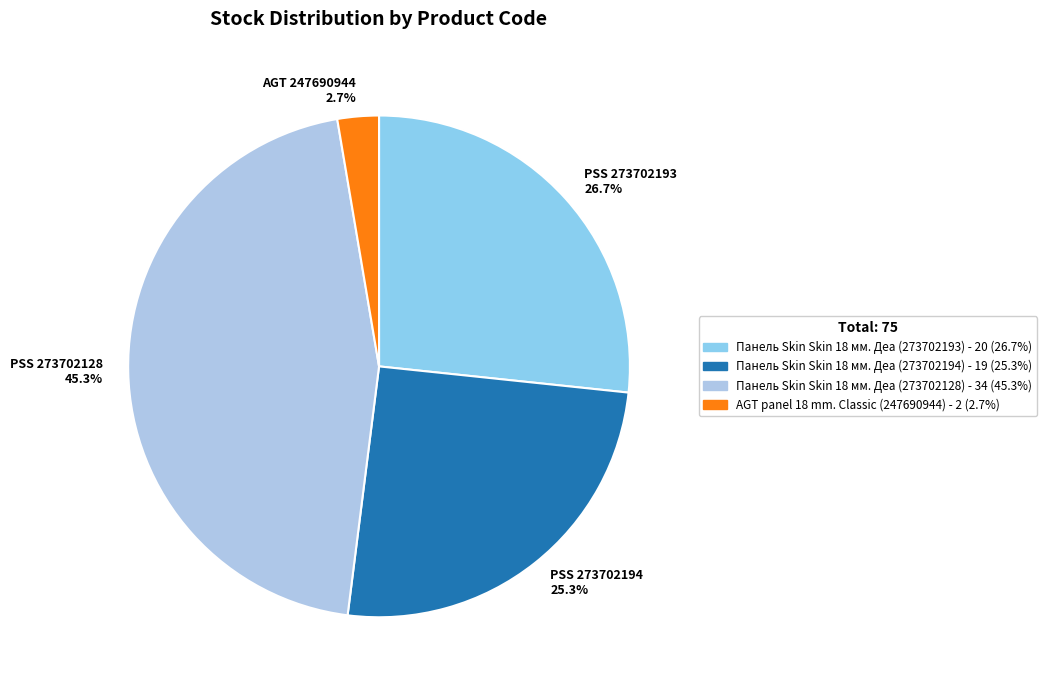

Is the sum of PSS 273702193 26.7% and PSS 273702128 45.3% greater than half?

Yes